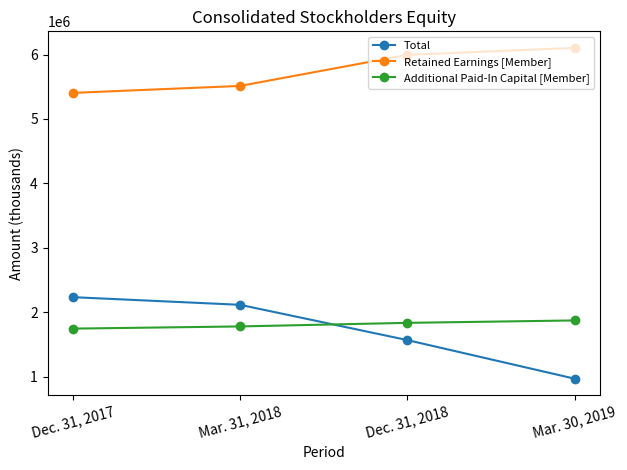

Rank the series at Mar. 31, 2018 from highest to lowest value.

Retained Earnings [Member], Total, Additional Paid-In Capital [Member]